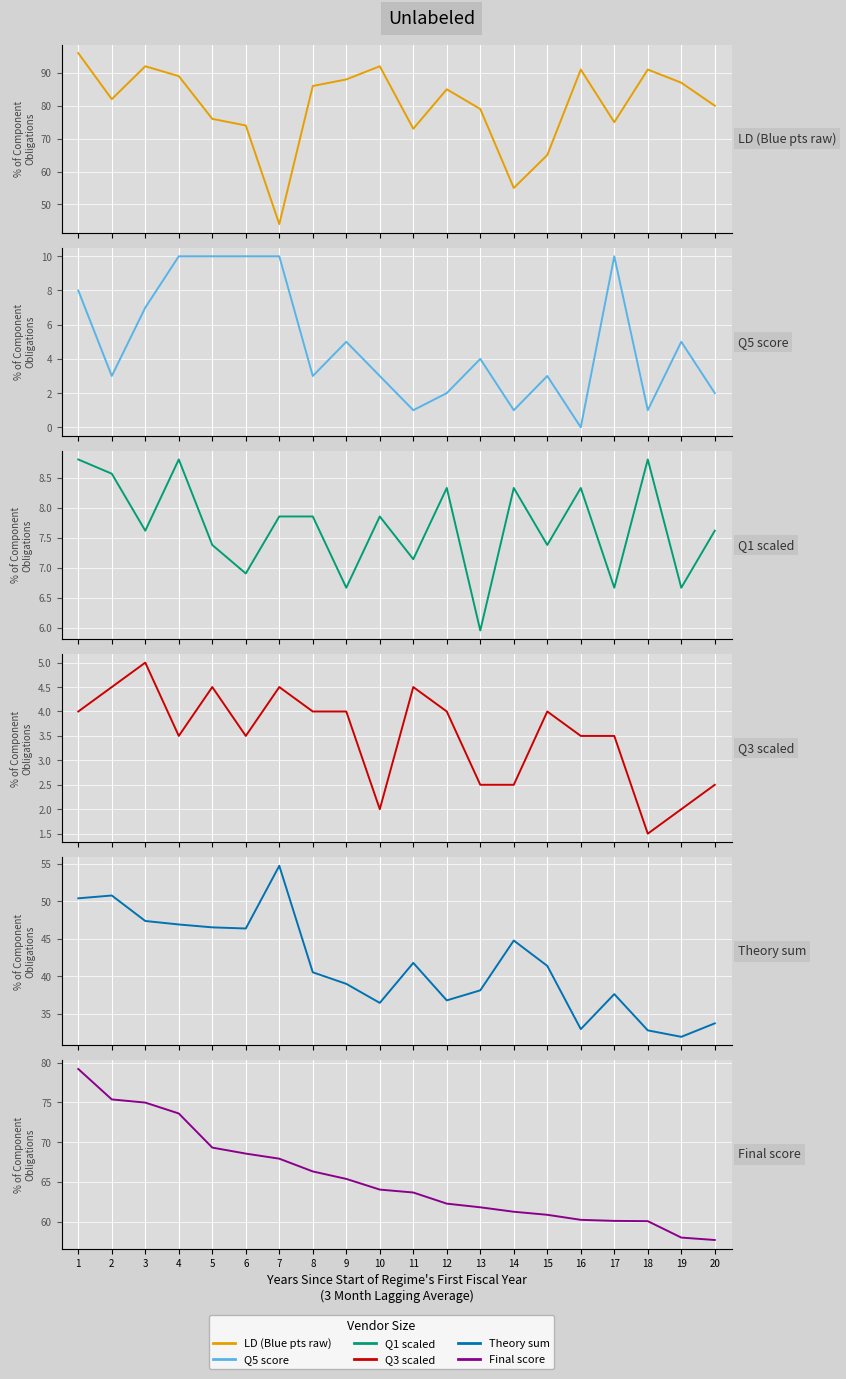

What is the total value across all series at 11?

191.1